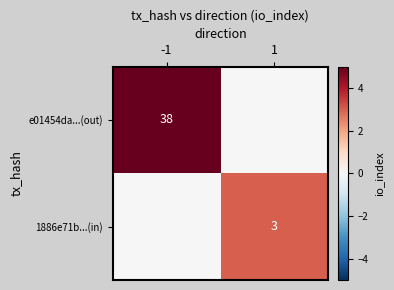

The 1886e71b...(in) series shows 3 at 1. True or false?

True